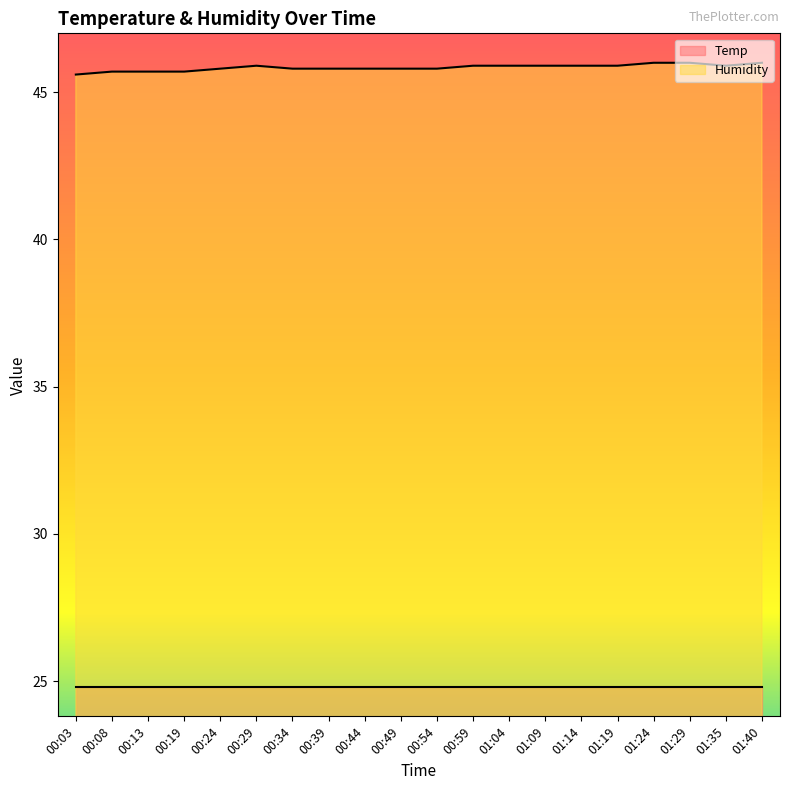

Which has a higher value, 01:09 or 00:24?

01:09